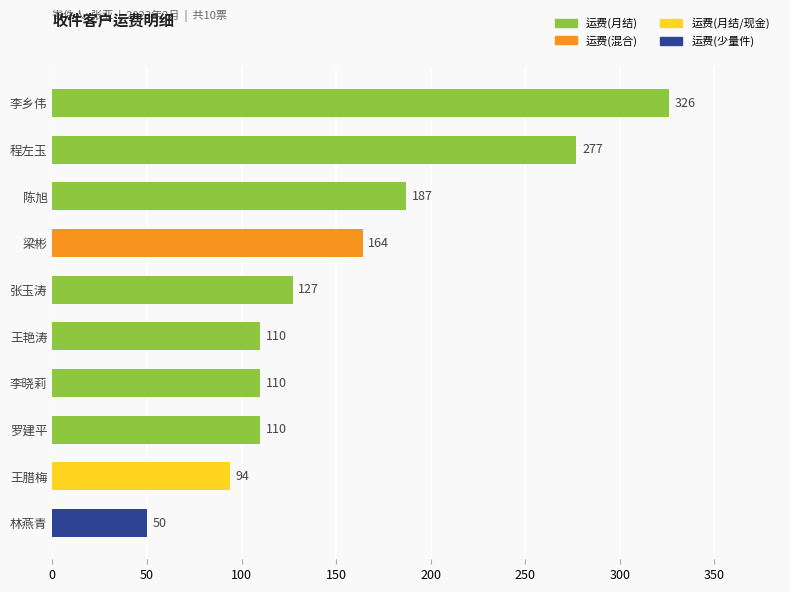

Reading bottom to top, list all the values displayed in this chart.

林燕青=50	王腊梅=94	罗建平=110	李晓莉=110	王艳涛=110	张玉涛=127	梁彬=164	陈旭=187	程左玉=277	李乡伟=326